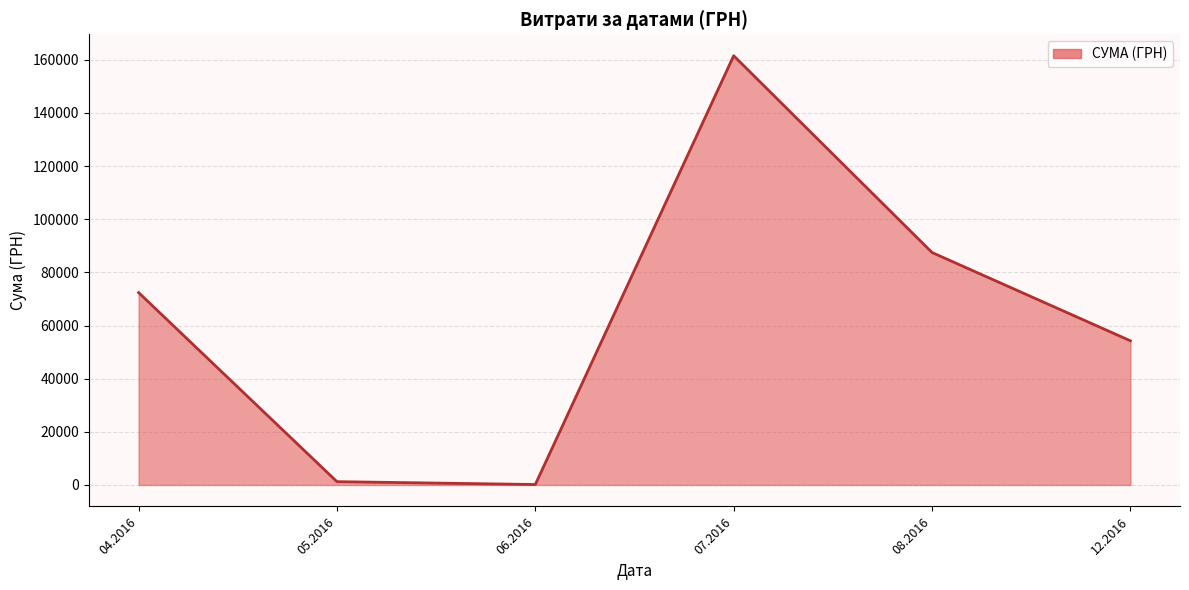

What is the change in value from 07.2016 to 08.2016?

-74040.1